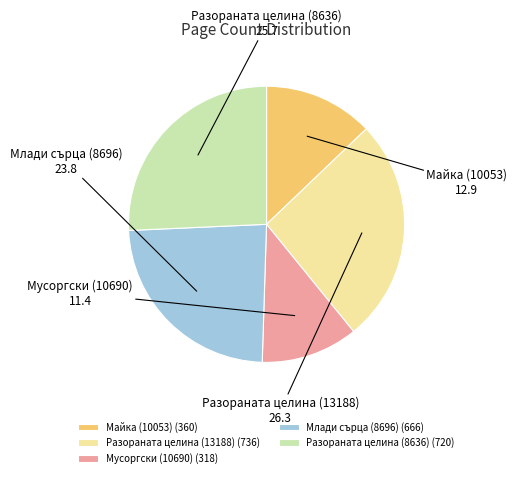

Which slice is the largest?

Разораната целина (13188)